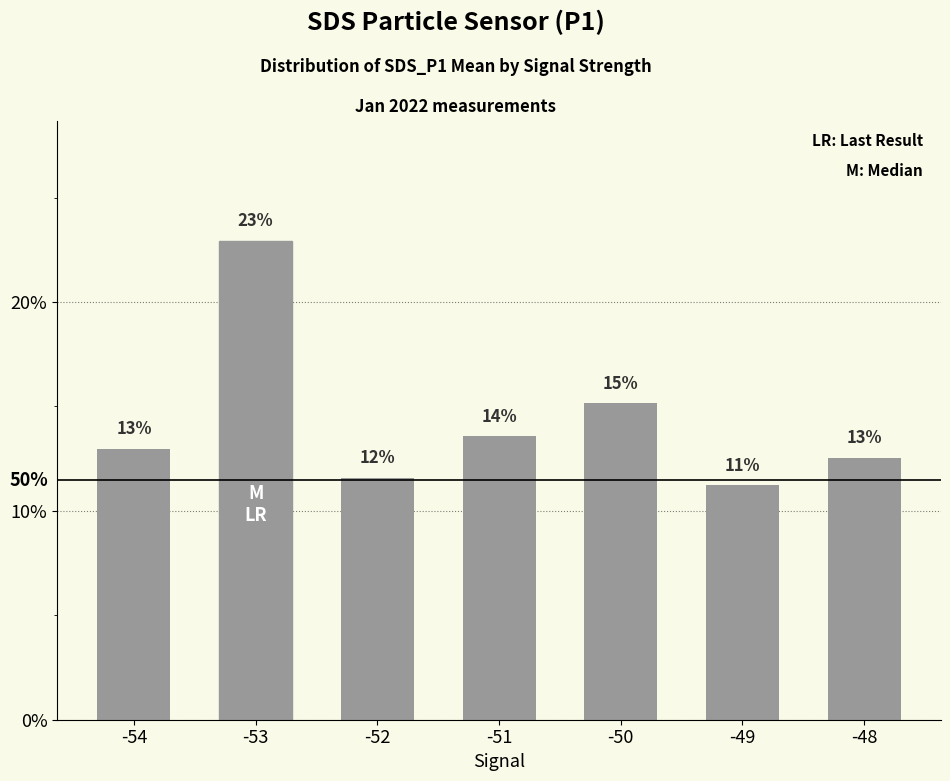

What is the change in value from -53 to -48?

-0.1